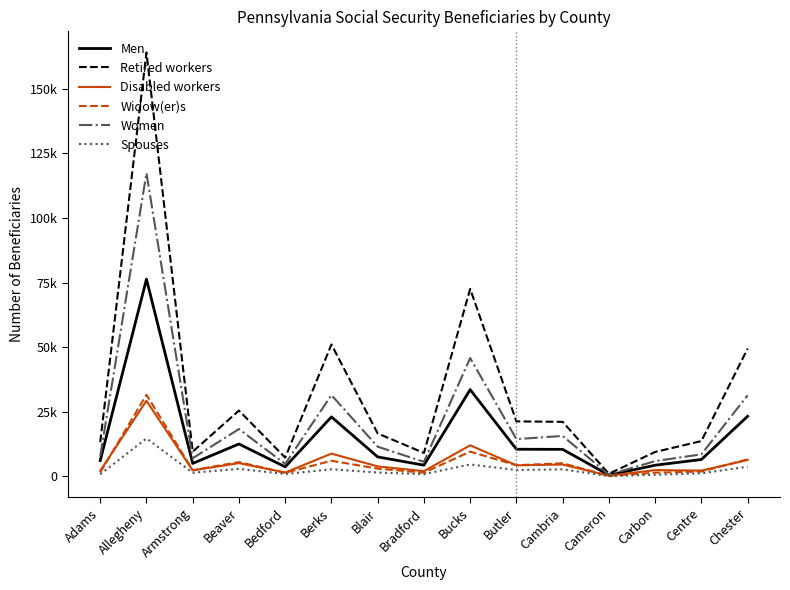

Reading right to left, transcribe all the data shown in this chart.

Men: Chester=23220	Centre=6475	Carbon=4275	Cameron=450	Cambria=10410	Butler=10455	Bucks=33530	Bradford=4290	Blair=7480	Berks=22980	Bedford=3625	Beaver=12495	Armstrong=4970	Allegheny=76290	Adams=6075
Retired workers: Chester=49415	Centre=13620	Carbon=9405	Cameron=955	Cambria=21065	Butler=21245	Bucks=72540	Bradford=9015	Blair=16580	Berks=51010	Bedford=7220	Beaver=25435	Armstrong=9510	Allegheny=164050	Adams=13195
Disabled workers: Chester=6305	Centre=2185	Carbon=2380	Cameron=200	Cambria=4540	Butler=4220	Bucks=11970	Bradford=1975	Blair=3810	Berks=8760	Bedford=1430	Beaver=5085	Armstrong=2275	Allegheny=29215	Adams=2105
Widow(er)s: Chester=6540	Centre=1835	Carbon=1375	Cameron=135	Cambria=5030	Butler=4260	Bucks=9530	Bradford=1380	Blair=2955	Berks=5985	Bedford=1345	Beaver=5475	Armstrong=2350	Allegheny=31530	Adams=1455
Women: Chester=31335	Centre=8485	Carbon=5870	Cameron=595	Cambria=15610	Butler=14380	Bucks=45770	Bradford=5585	Blair=11445	Berks=31425	Bedford=4770	Beaver=18275	Armstrong=6960	Allegheny=117345	Adams=7760
Spouses: Chester=3670	Centre=1135	Carbon=585	Cameron=65	Cambria=2675	Butler=2420	Bucks=4565	Bradford=810	Blair=1440	Berks=2705	Bedford=875	Beaver=2860	Armstrong=1350	Allegheny=14635	Adams=765